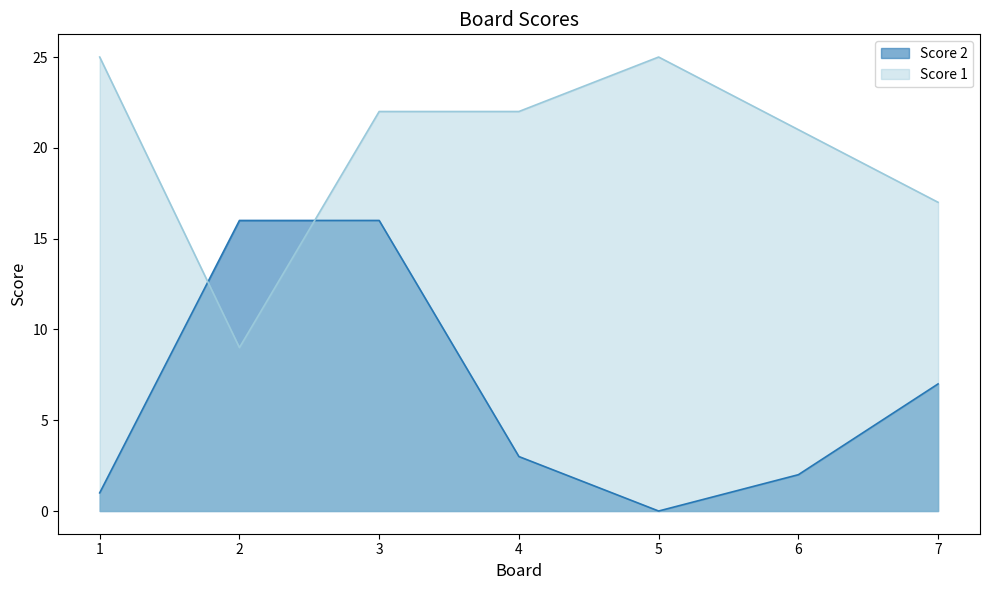

Read the Score 2 value at 2.

16